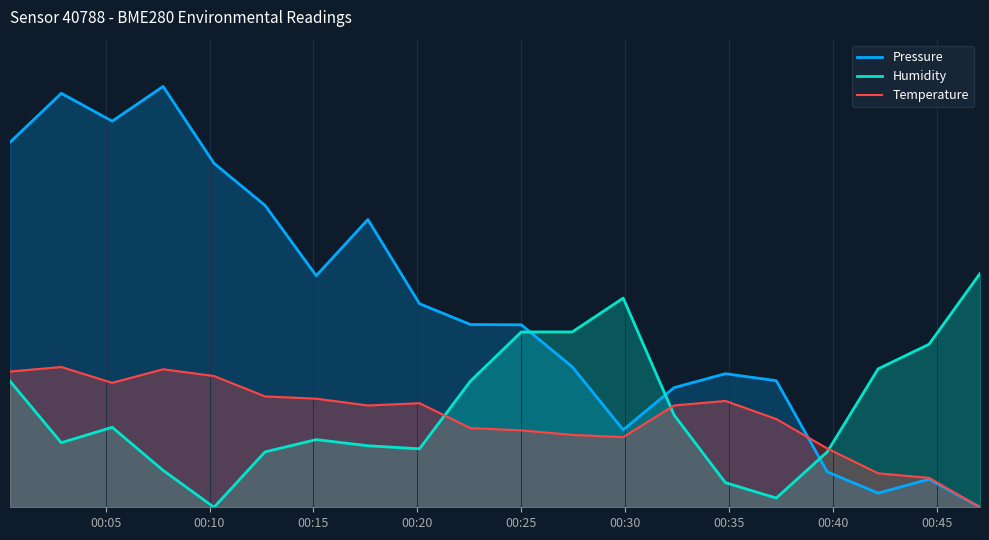

Which series has the largest total across all categories?

Pressure